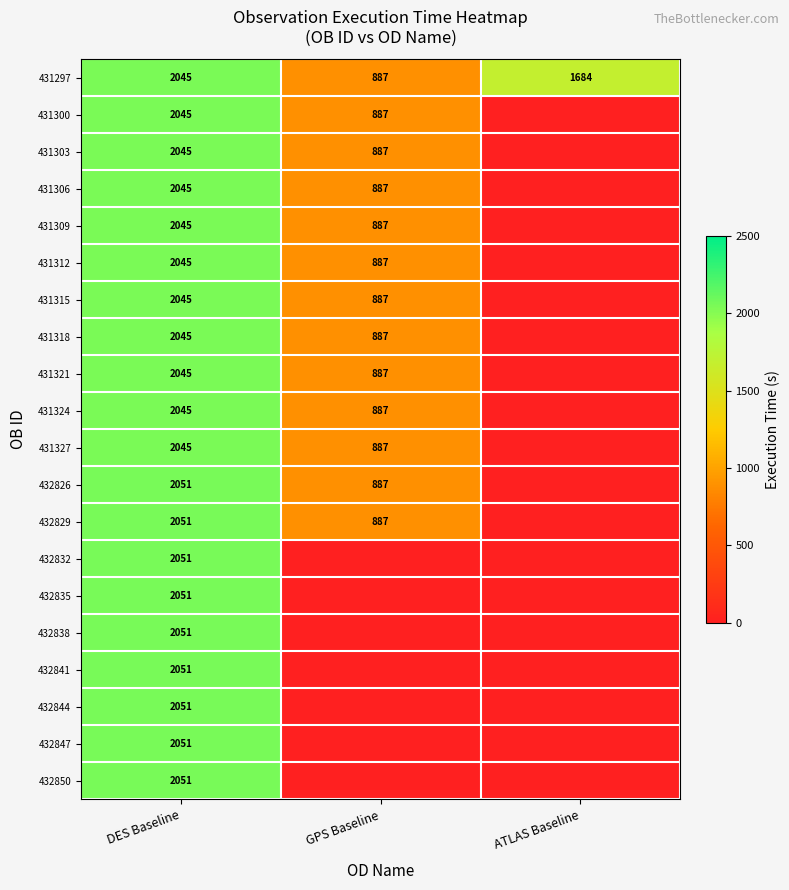

At how many categories does at least one series exceed 2048?

1